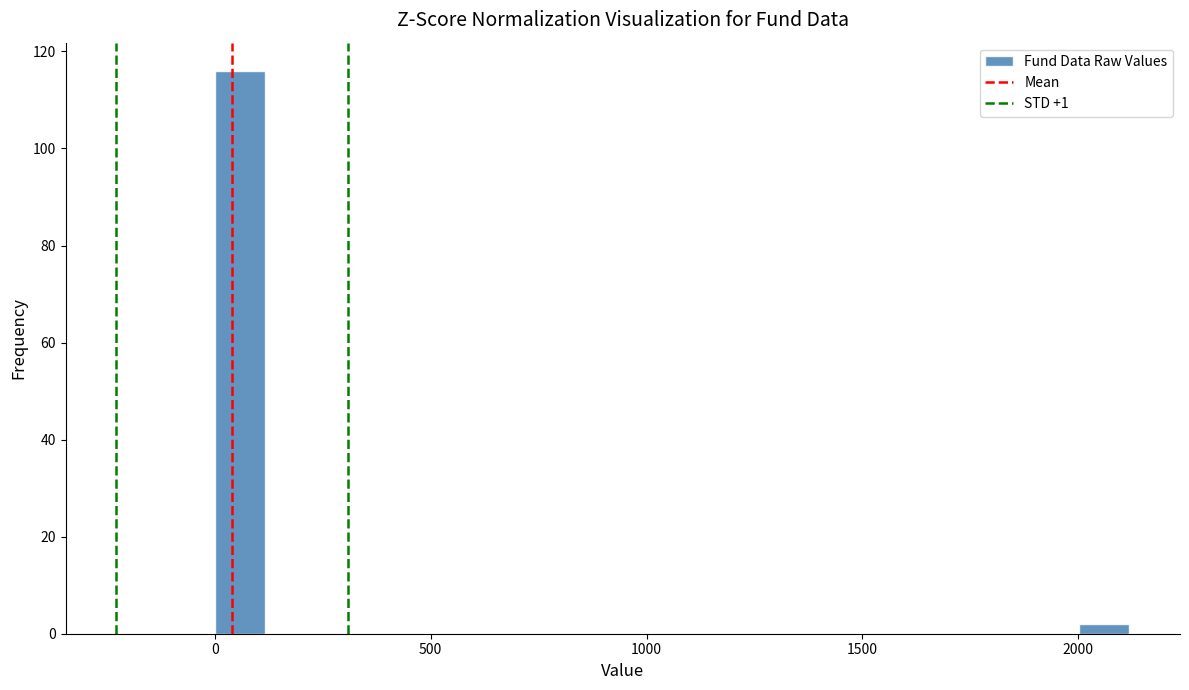

Around what value on the x-axis is the tallest bar? Give the approximate position of its centre, as read against the axis.

50